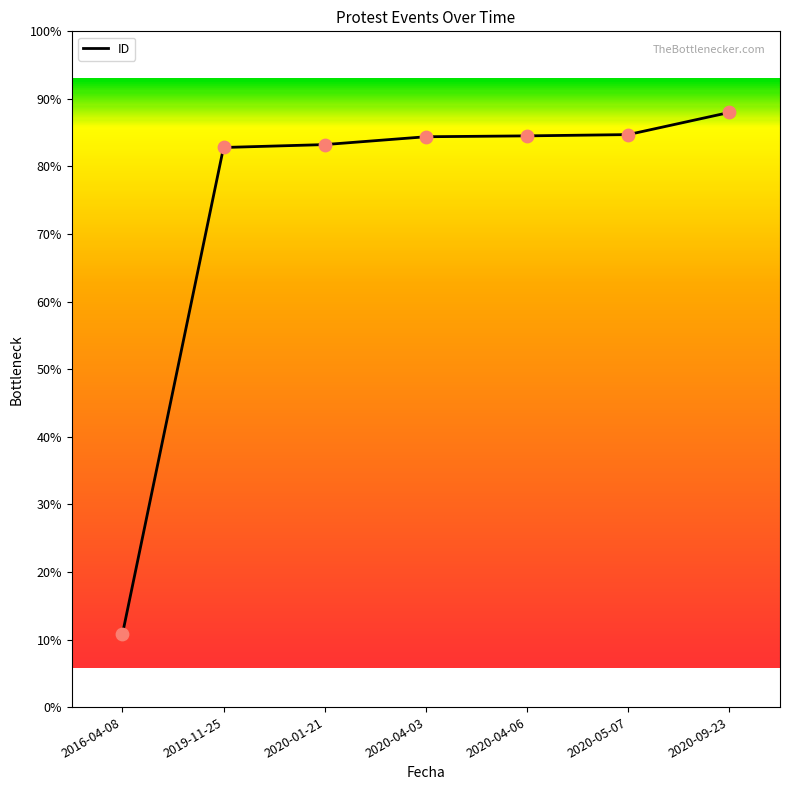

What is the ratio of the value at 2020-09-23 to the value at 2019-11-25?

1.1